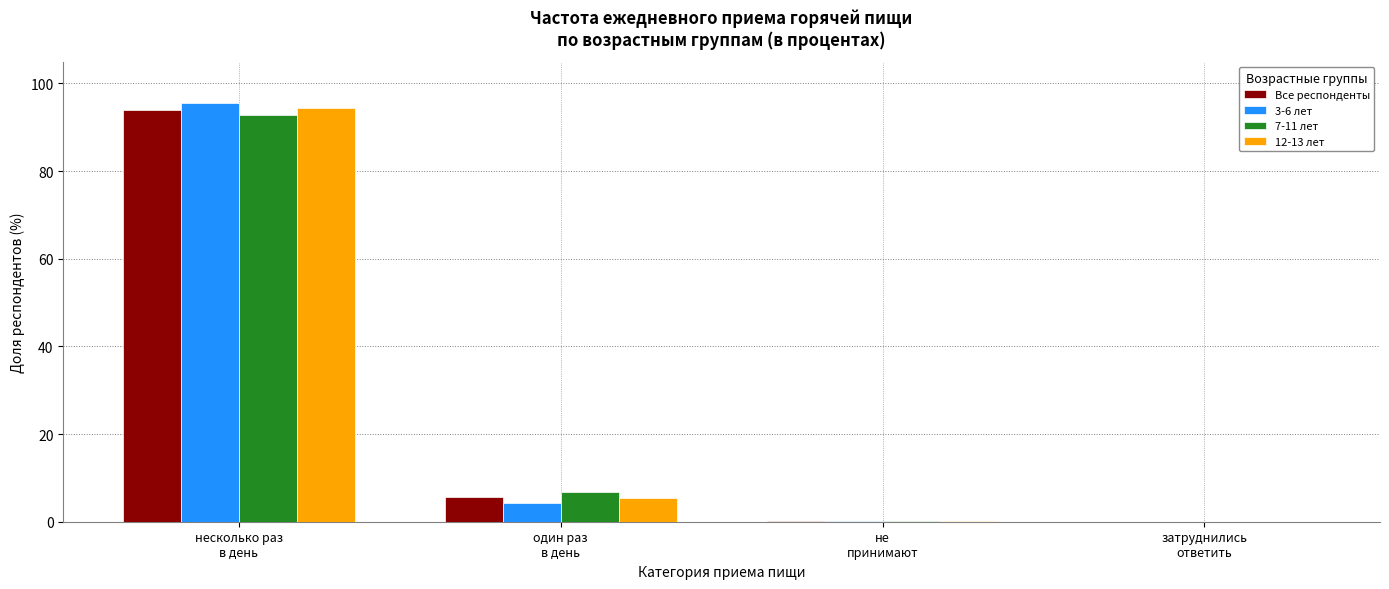

What is the greatest value displayed?

95.6